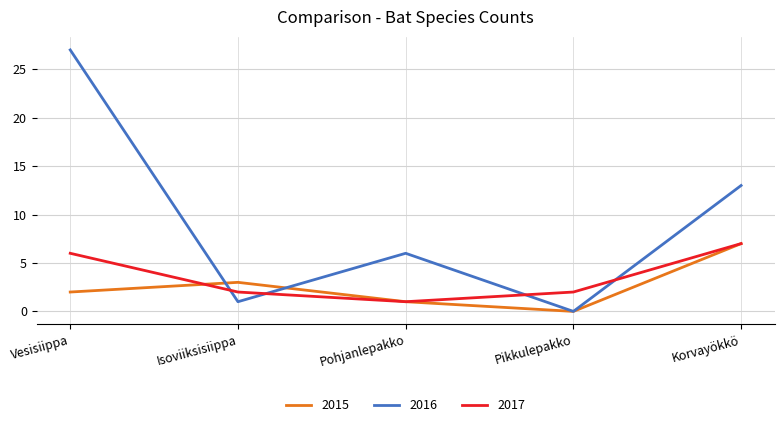

What position from the right is Isoviiksisiippa?

4